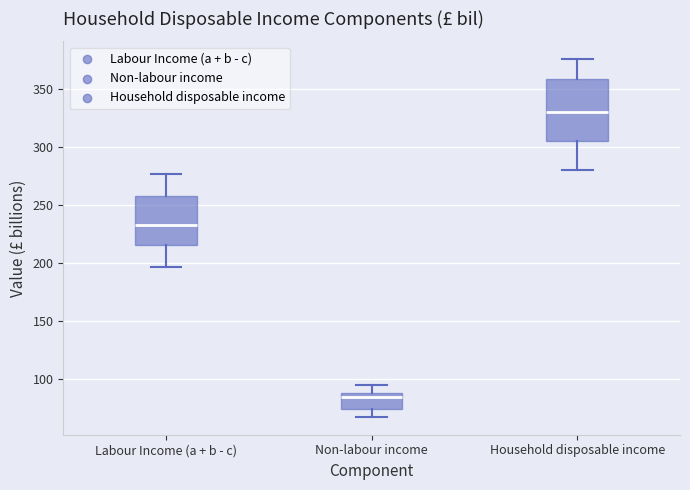

Reading left to right, read every box against the y-axis: the position of its median line, the range the box covers, and the ends of its whiskers. The values are not printed on the chart, so give them approximately, as read against the axis.

Labour Income (a + b - c): median 235, box 215 to 255, whiskers 195 to 275
Non-labour income: median 85, box 75 to 90, whiskers 65 to 95
Household disposable income: median 330, box 305 to 360, whiskers 280 to 375